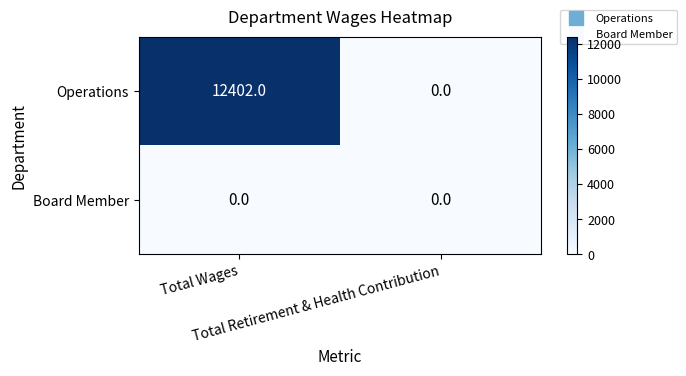

What is the maximum value shown in the chart?

12402